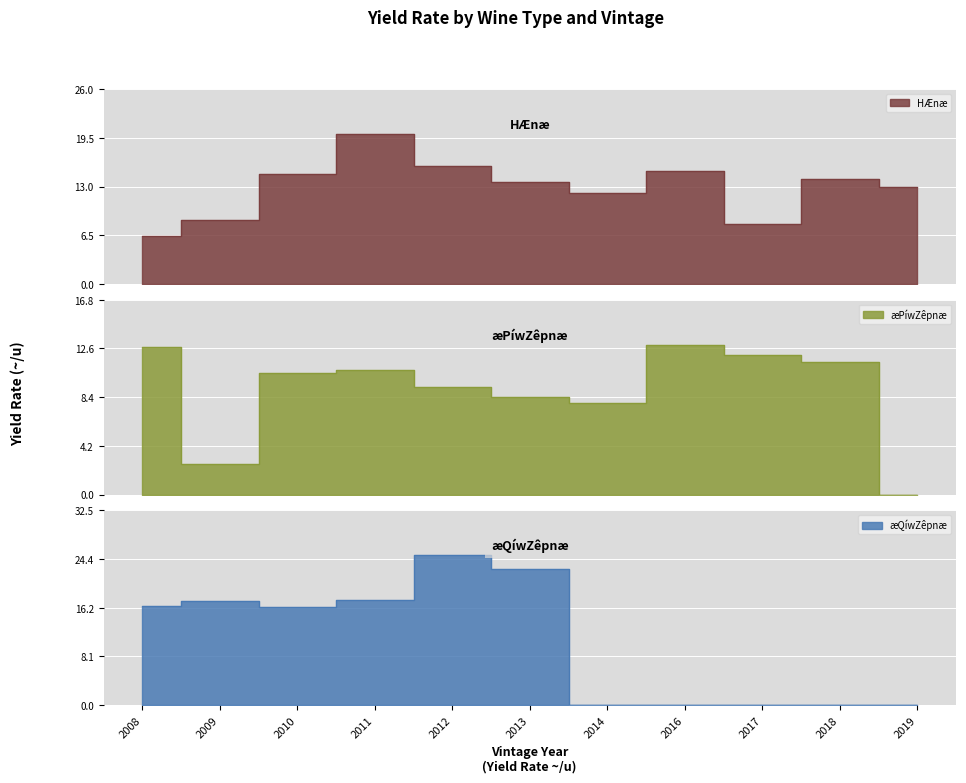

How many times do HÆnæ and æQíwZêpnæ cross each other?

3